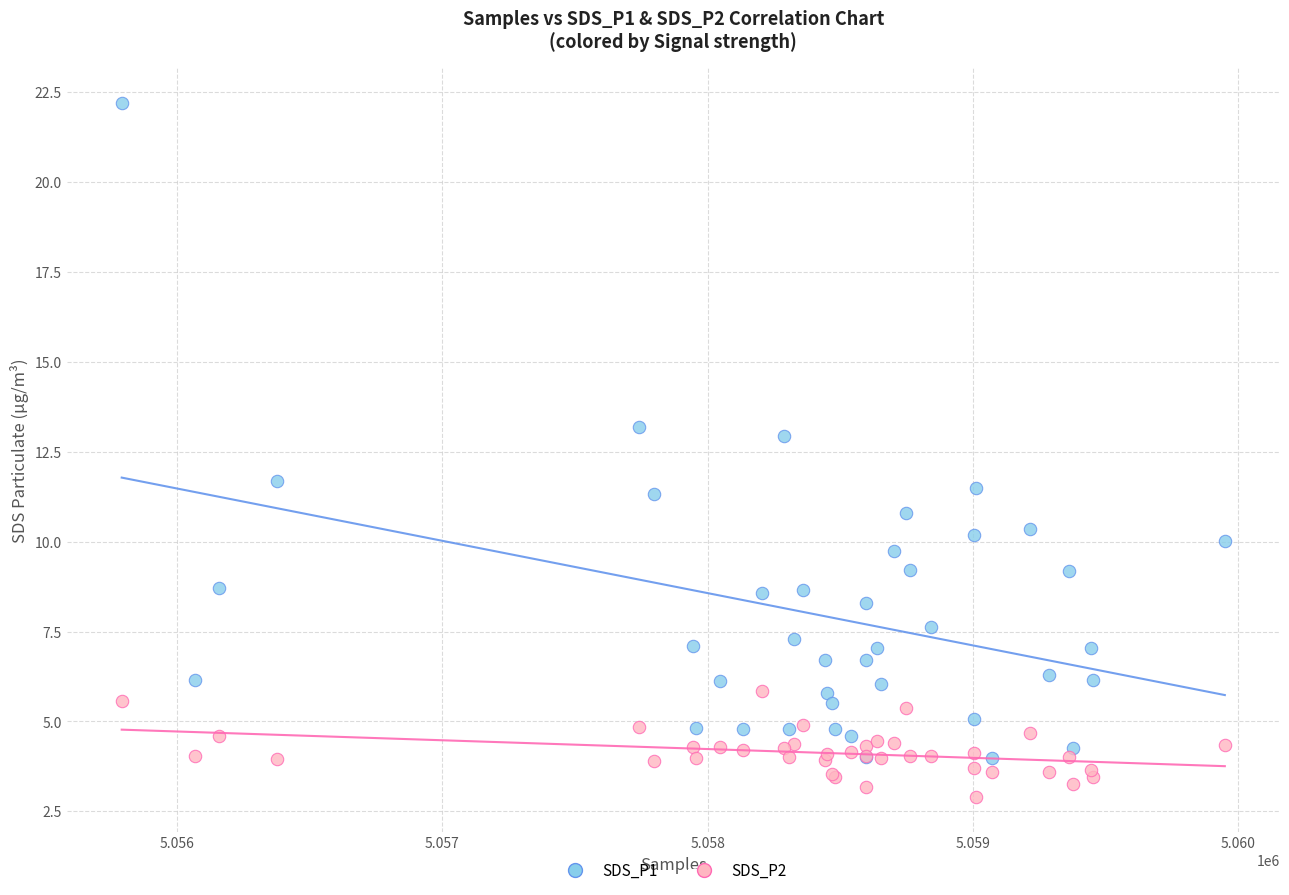

Across all series, what Y value is closest to 12?

11.7